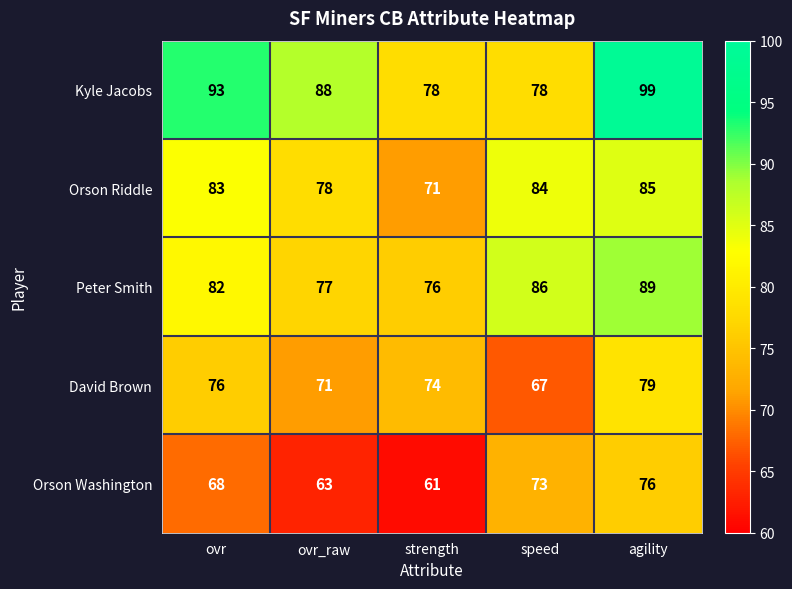

List the series in order of their peak value, lowest first.

Orson Washington, David Brown, Orson Riddle, Peter Smith, Kyle Jacobs